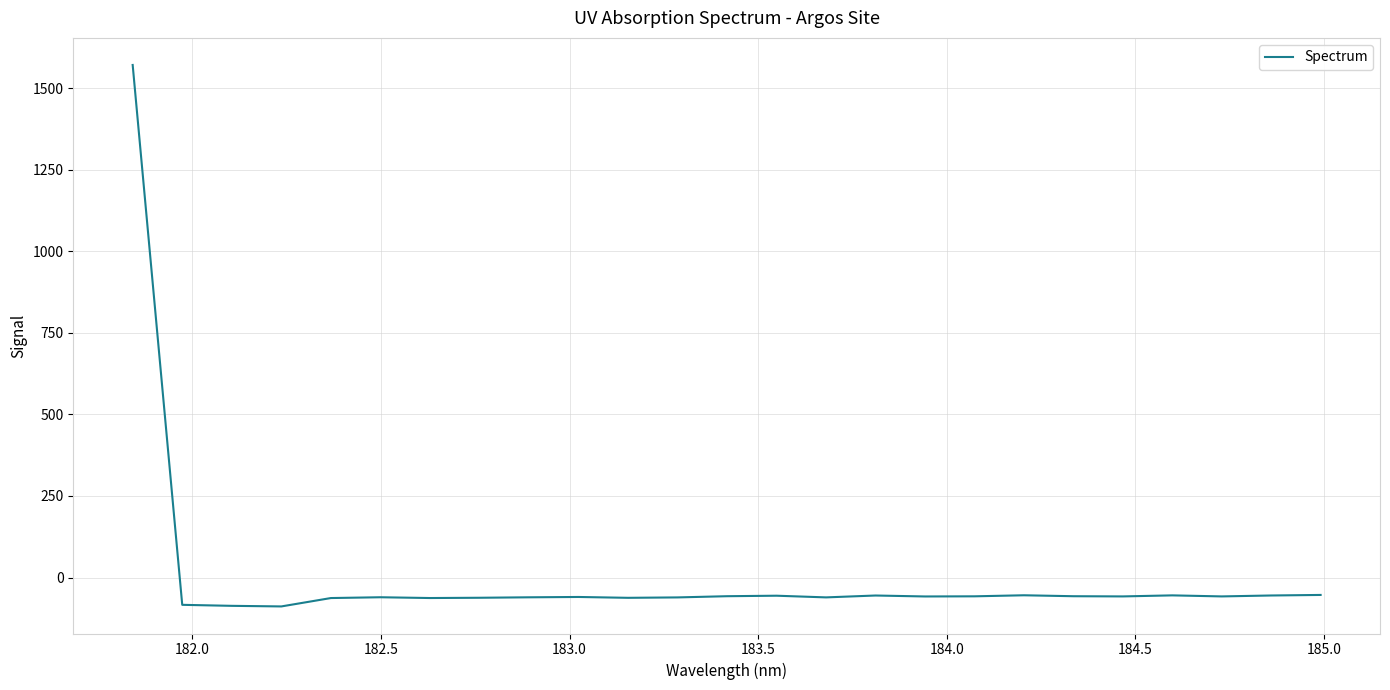

What is the difference between the maximum and minimum values?

1659.3